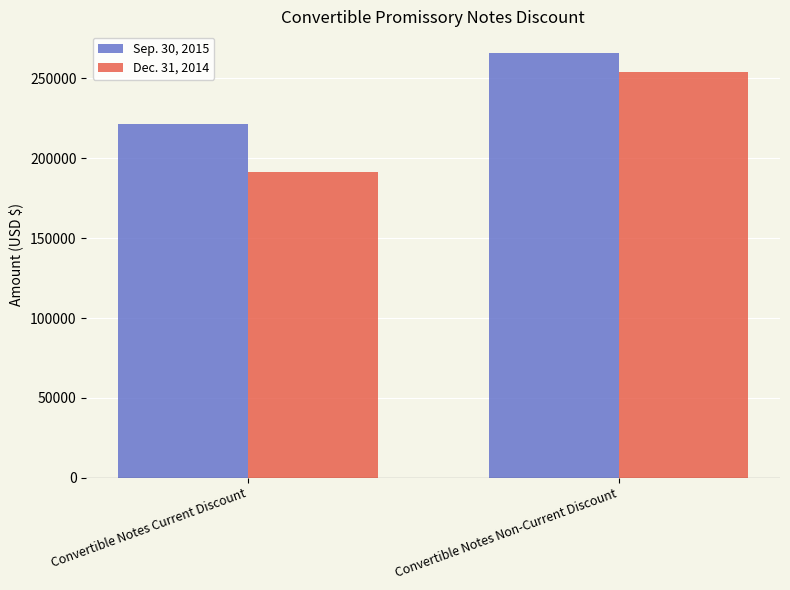

What is the difference between the maximum and minimum values in the Dec. 31, 2014 series?

62618